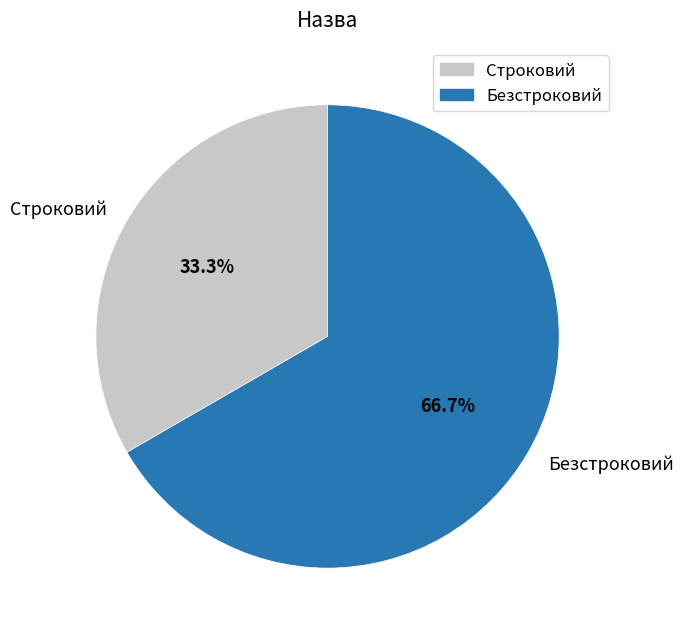

To the nearest percent, what is the difference between the Безстроковий and Строковий slice percentages?

33%